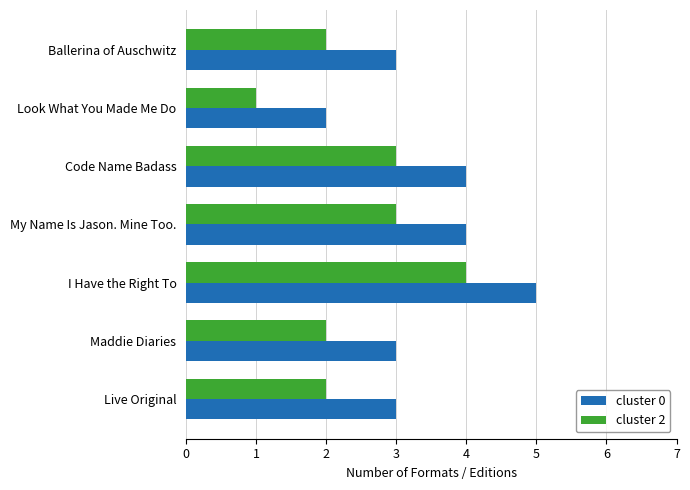

What is the maximum value for cluster 0?

5